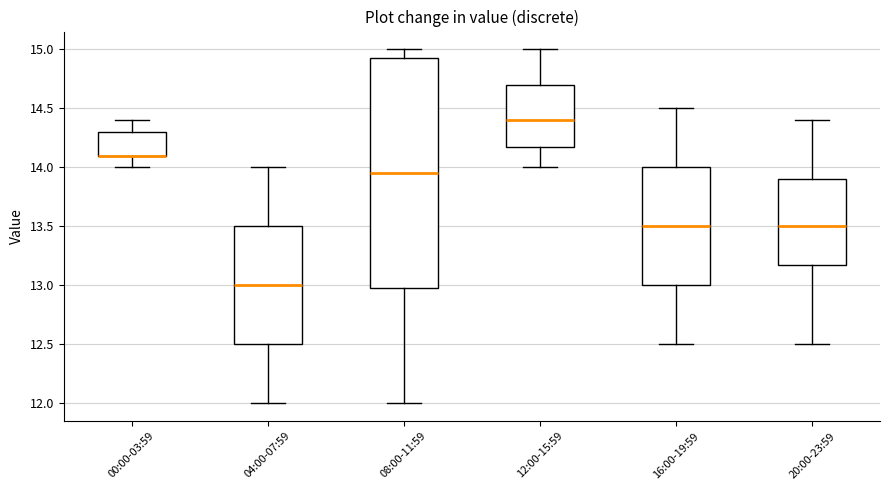

Reading left to right, transcribe this box plot: for each box, give where its median line is, the range the box spans, and where its two whiskers end, as read against the y-axis. The values are not printed on the chart, so give them approximately, as read against the axis.

00:00-03:59: median 14.10 (drawn on the box's lower edge), box 14.10 to 14.30, whiskers 14.00 to 14.40
04:00-07:59: median 13.00, box 12.50 to 13.50, whiskers 12.00 to 14.00
08:00-11:59: median 13.95, box 13.00 to 14.95, whiskers 12.00 to 15.00
12:00-15:59: median 14.40, box 14.20 to 14.70, whiskers 14.00 to 15.00
16:00-19:59: median 13.50, box 13.00 to 14.00, whiskers 12.50 to 14.50
20:00-23:59: median 13.50, box 13.20 to 13.90, whiskers 12.50 to 14.40